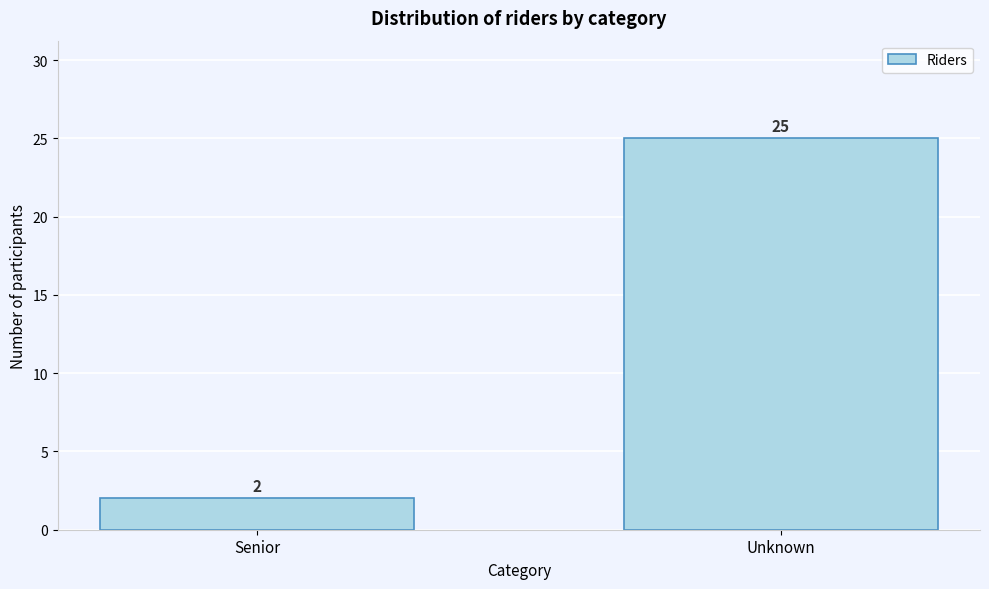

Reading left to right, what are all the values shown in this chart?

Senior=2	Unknown=25